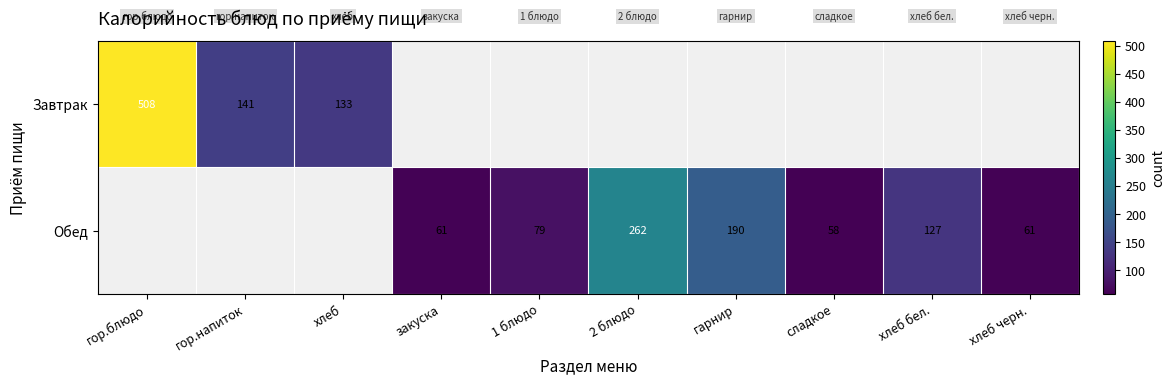

The value of Завтрак at хлеб is 176. True or false?

False